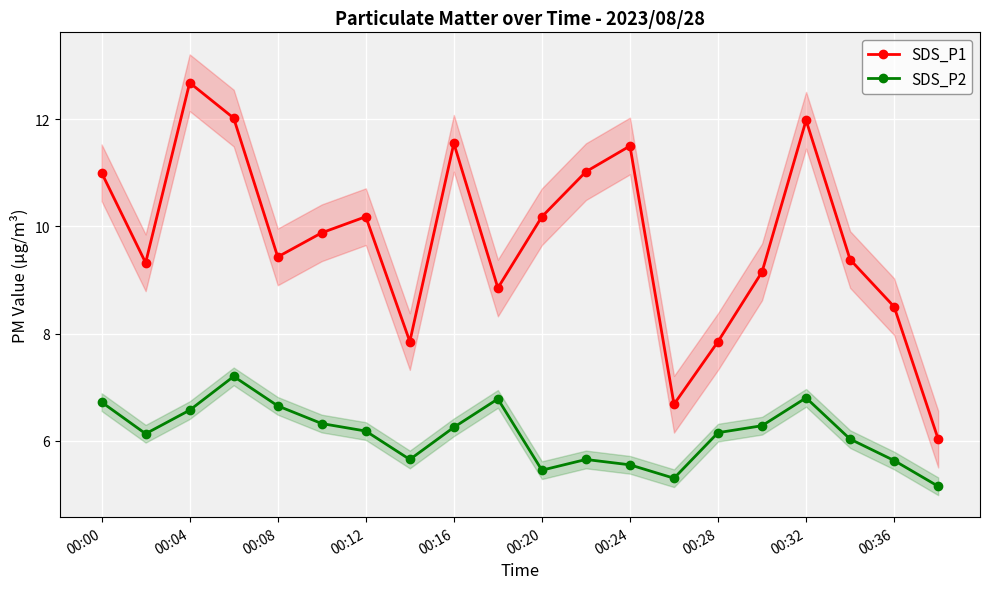

Reading left to right, what are all the values shown in this chart?

SDS_P1: 11.0	9.3	12.7	12.0	9.4	9.9	10.2	7.8	11.6	8.8	10.2	11.0	11.5	6.7	7.8	9.2	12.0	9.4	8.5	6.0
SDS_P2: 6.7	6.1	6.6	7.2	6.7	6.3	6.2	5.7	6.2	6.8	5.5	5.7	5.5	5.3	6.2	6.3	6.8	6.0	5.6	5.2